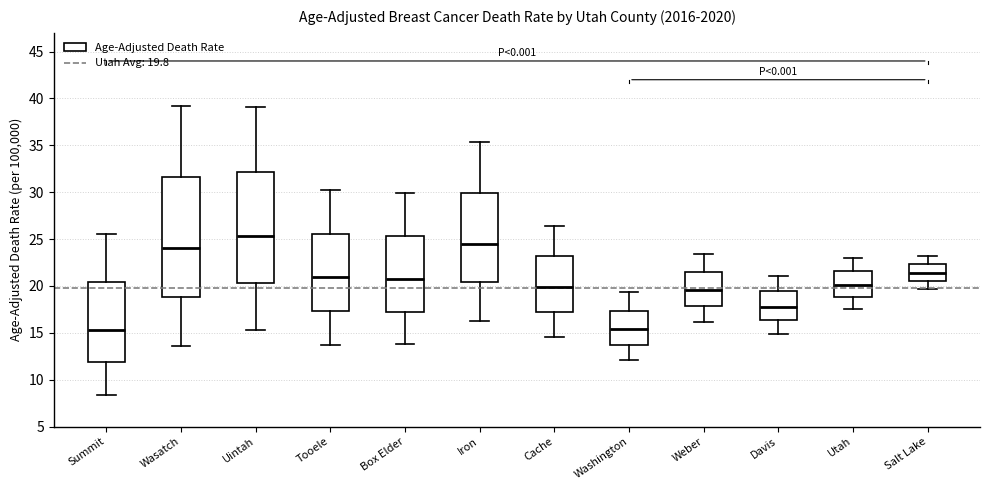

Which box has the highest median line?

Uintah